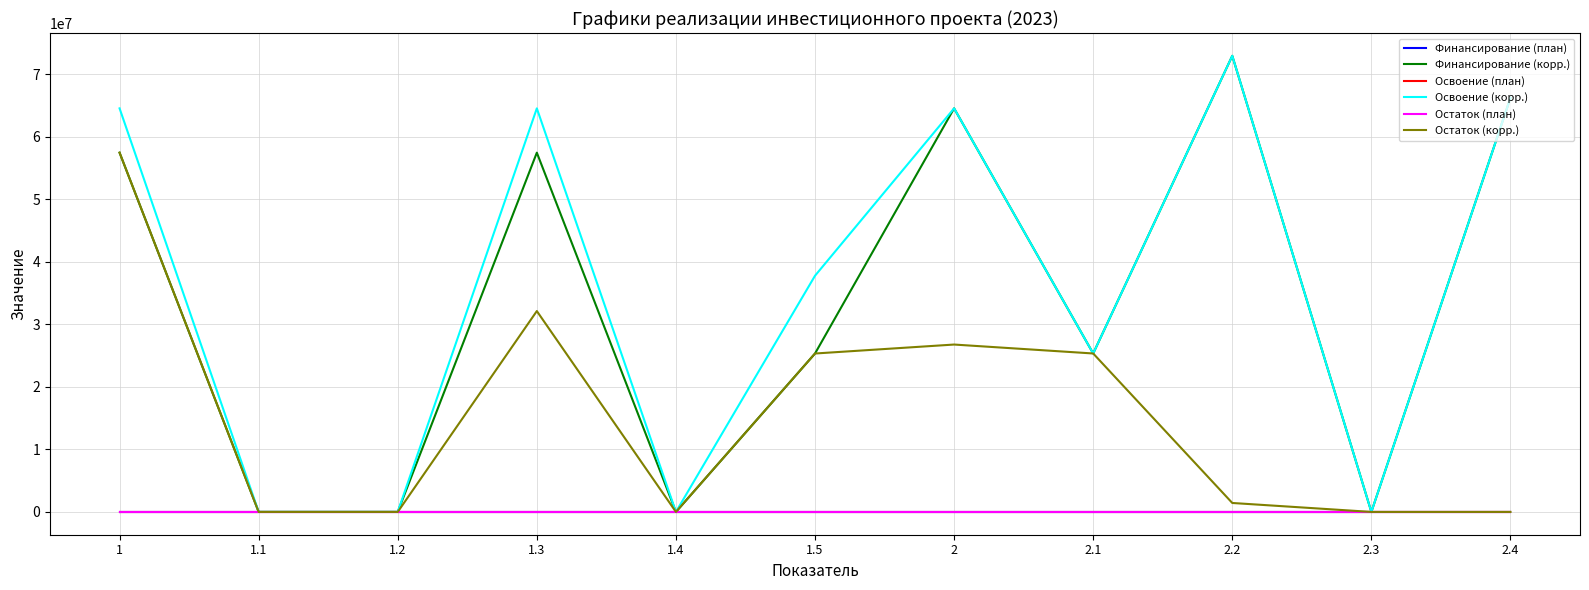

Does the chart have visible grid lines?

Yes